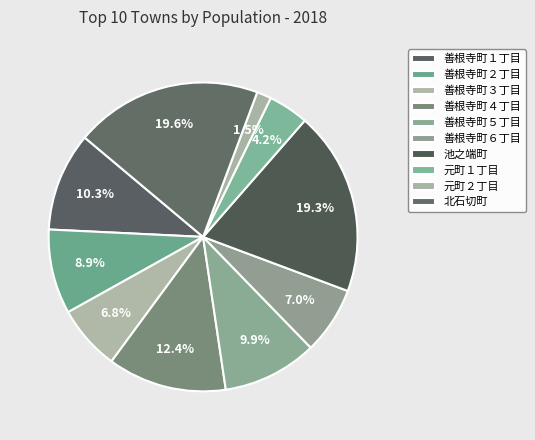

Which category has the smallest portion of the pie?

元町２丁目